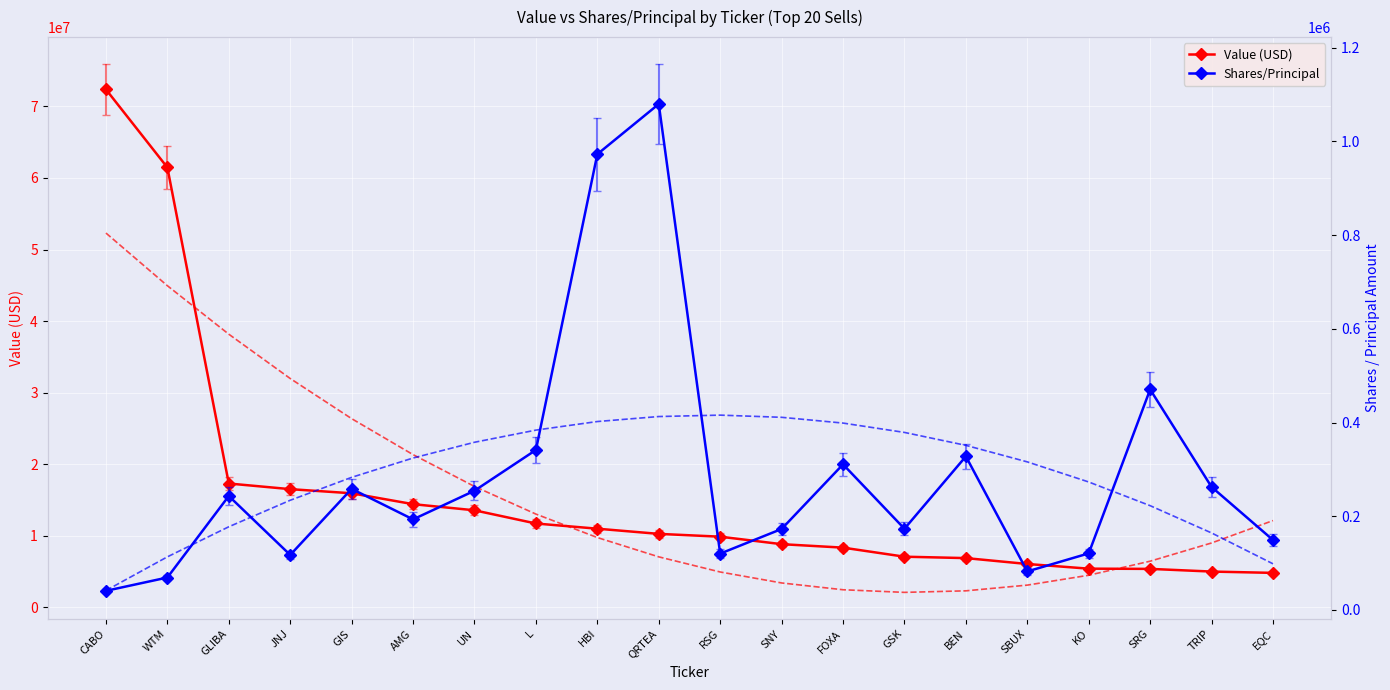

Is the value of Value (USD) at KO greater than the value of Shares Trend at JNJ?

Yes